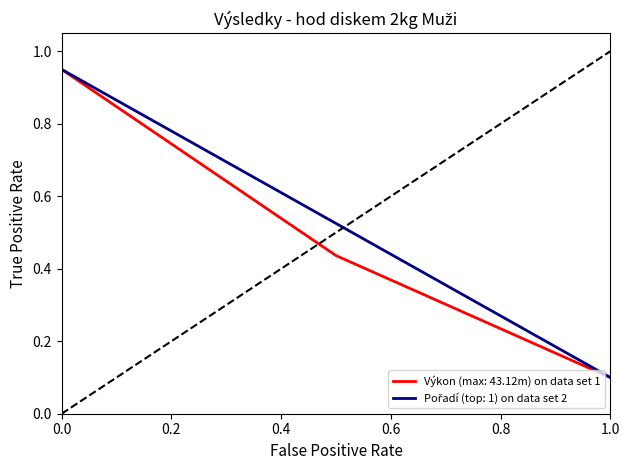

At how many categories does at least one series exceed 0?

3